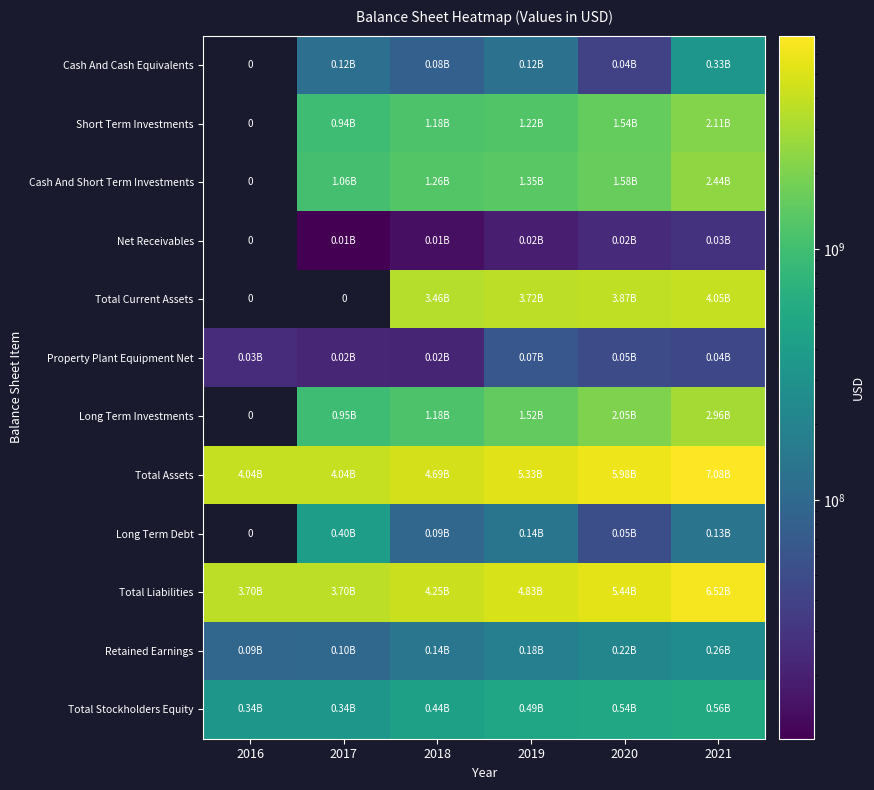

What is the highest value of the Total Assets series?

7079045000.0